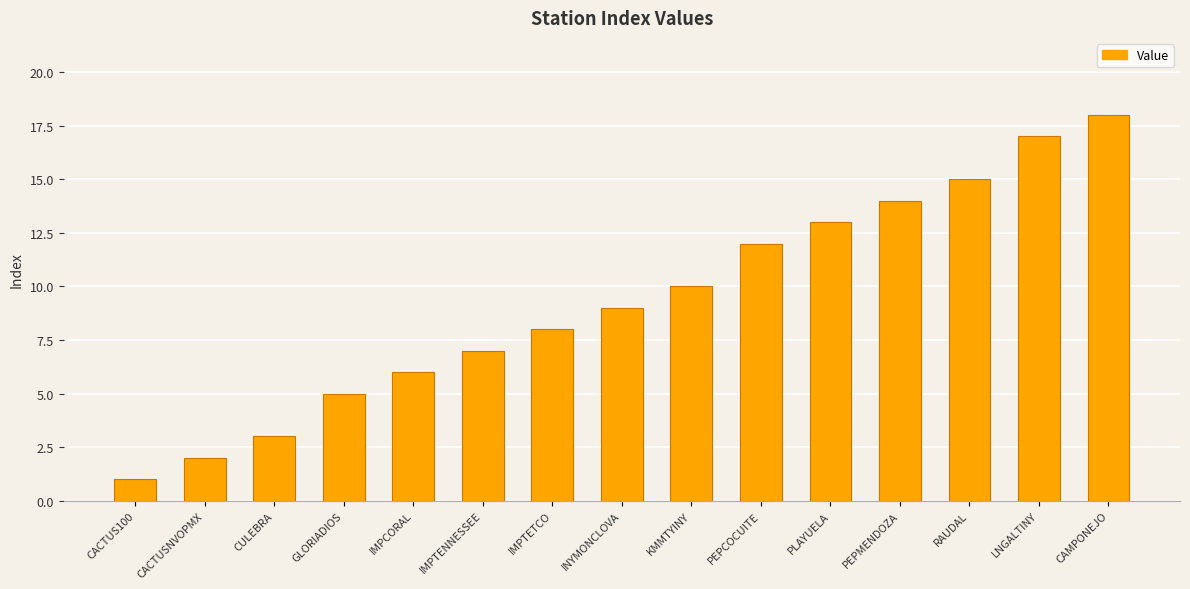

What is the sum of the values at PLAYUELA and IMPTETCO?

21